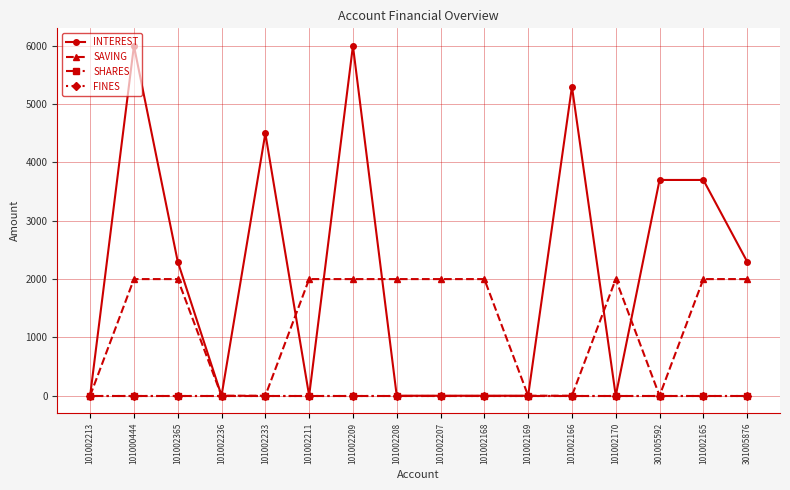

Is this an area chart (filled region under the line)?

No